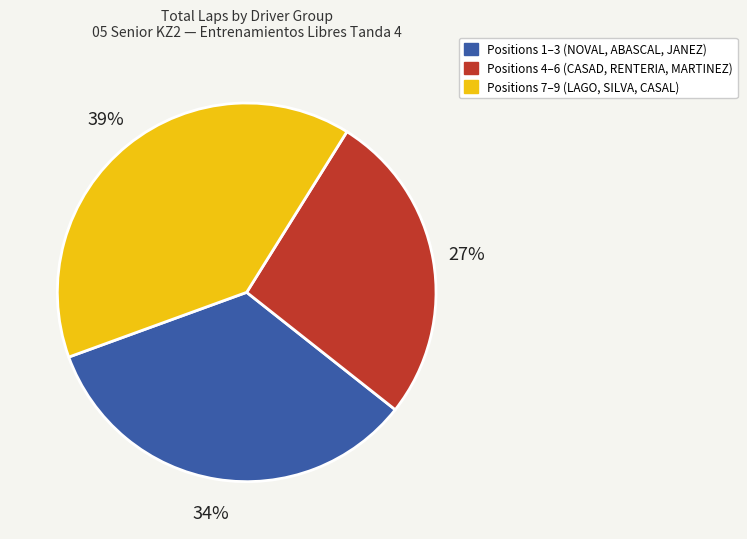

Is there any slice that represents more than half of the pie?

No